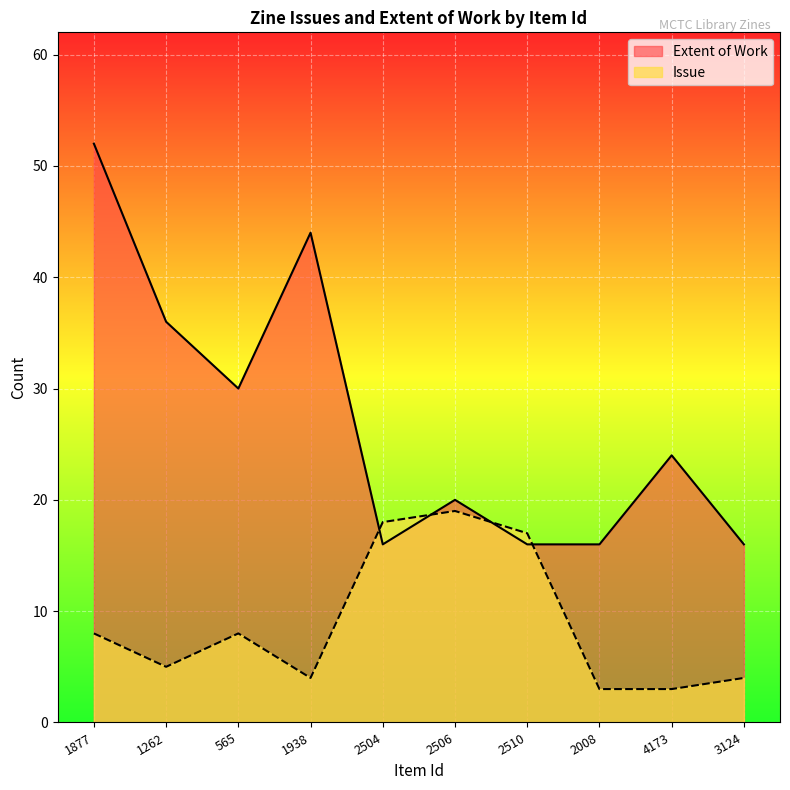

Reading left to right, list all the values displayed in this chart.

Issue: 8	5	8	4	18	19	17	3	3	4
Extent of Work: 52	36	30	44	16	20	16	16	24	16